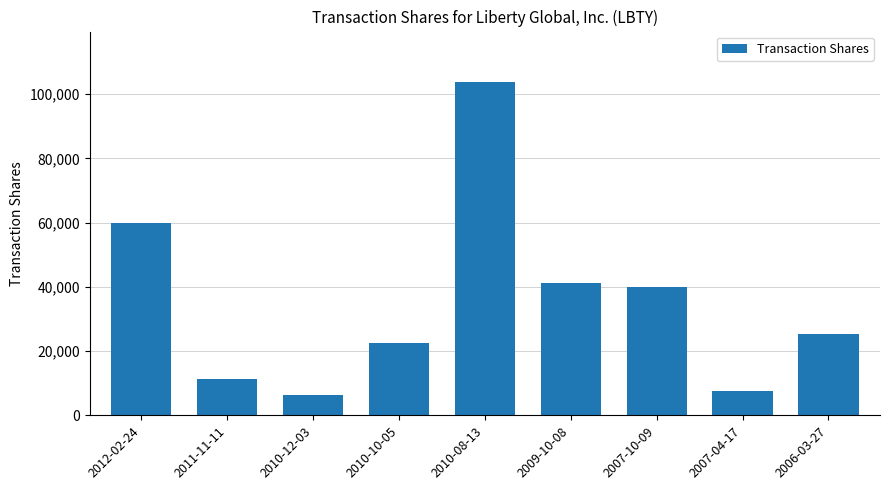

Reading left to right, transcribe all the data shown in this chart.

60000	11342	6464	22619	103874	41313	40000	7621	25322